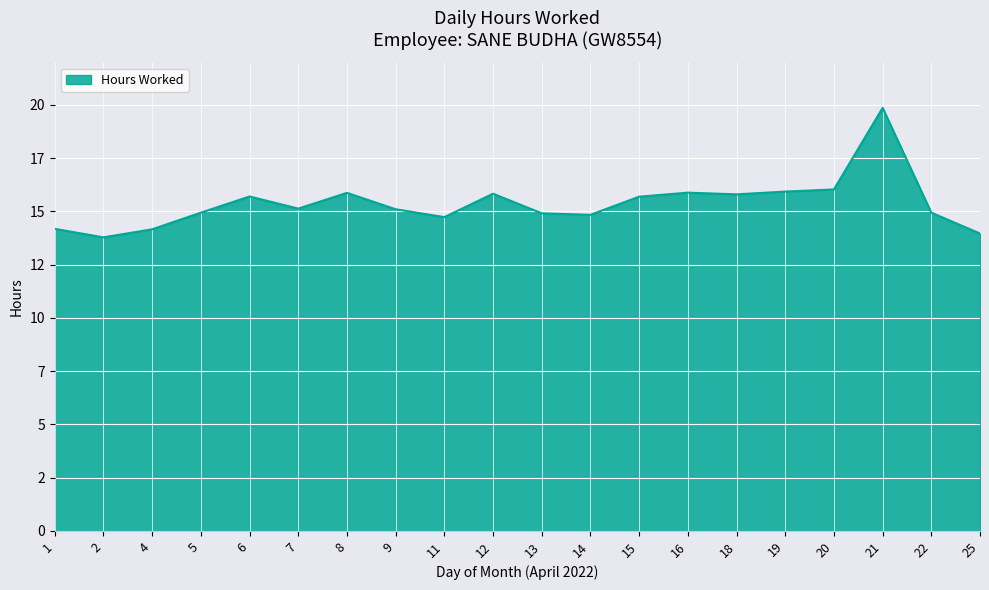

Between 8 and 20, which is larger?

20